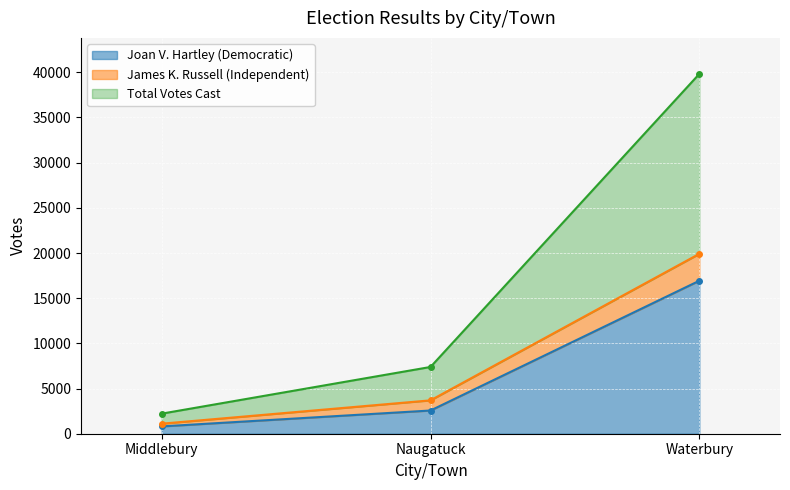

Reading left to right, what are all the values shown in this chart?

Joan V. Hartley (Democratic): 810	2569	16933
James K. Russell (Independent): 1111	3694	19914
Total Votes Cast: 2222	7388	39828